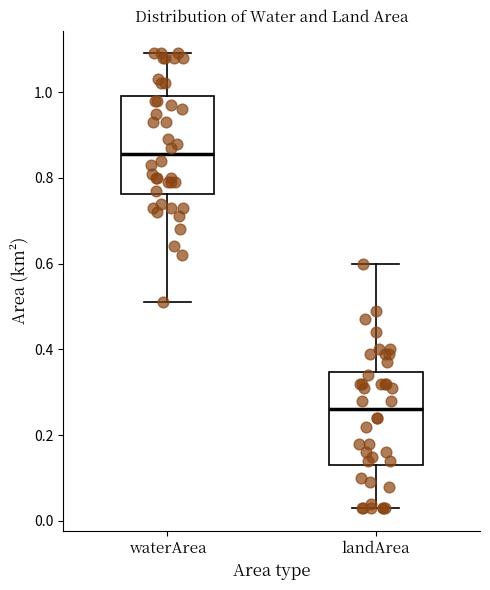

Where does the upper whisker of the box for waterArea end on the y-axis? The values are not printed on the chart, so give them approximately, as read against the axis.

1.10